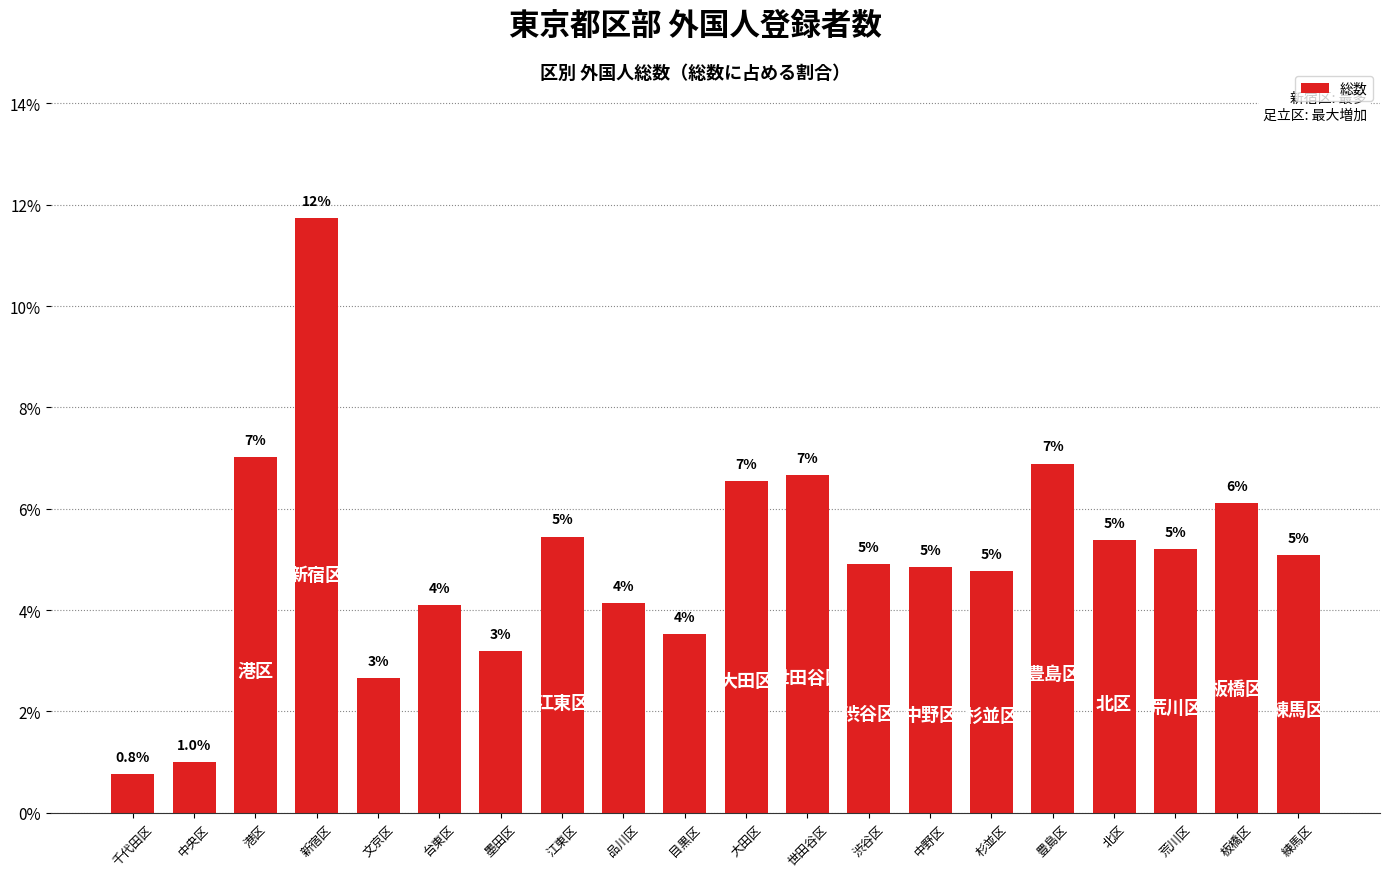

What is the change in value from 大田区 to 板橋区?

-0.4